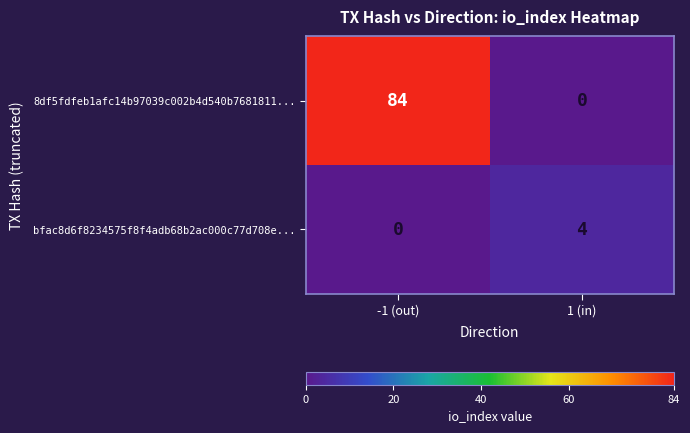

Reading left to right, list all the values displayed in this chart.

8df5fdfeb1afc14b97039c002b4d540b7681811...: 84	0
bfac8d6f8234575f8f4adb68b2ac000c77d708e...: 0	4